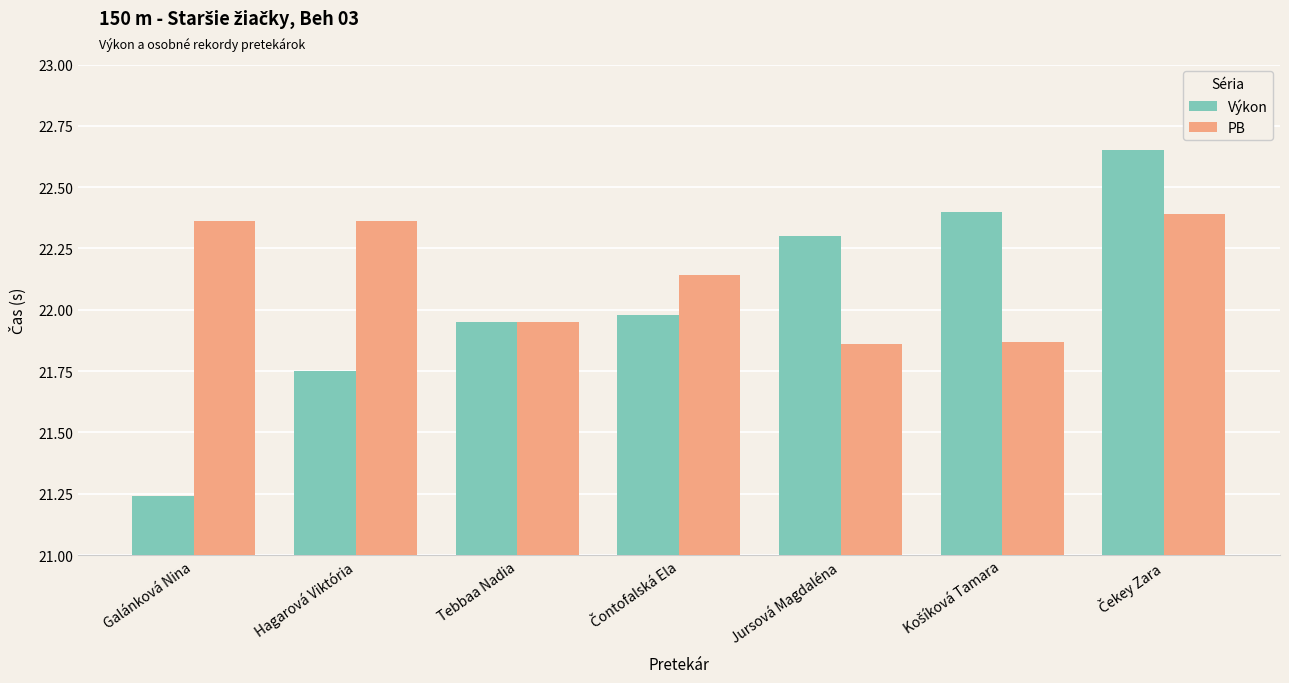

The Výkon series shows 14.7 at Galánková Nina. True or false?

False